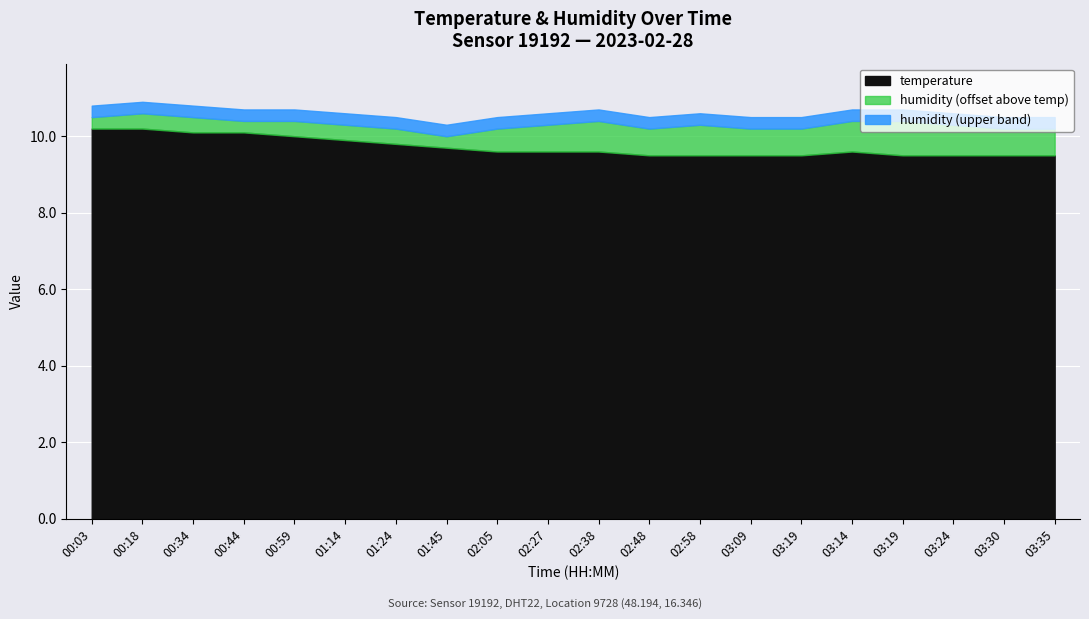

At which category does humidity reach its first local valley?

00:44